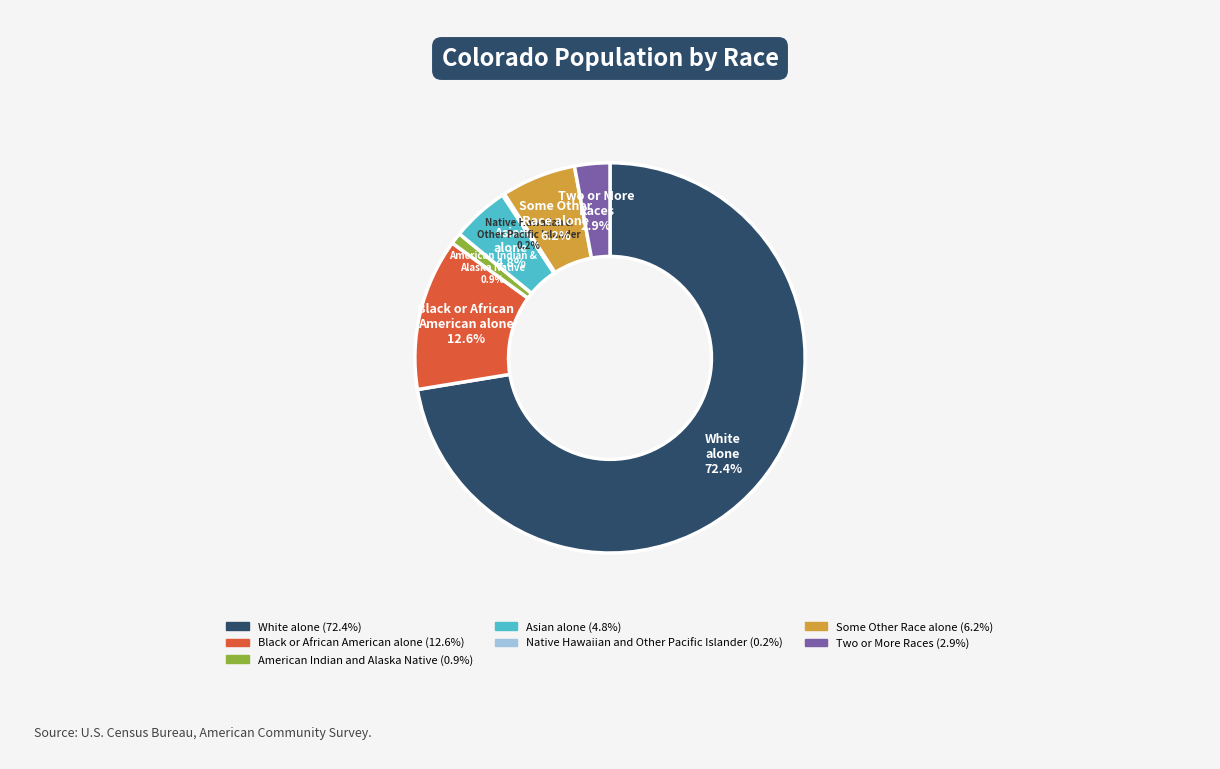

What percentage is the Asian alone slice, to the nearest percent?

5%